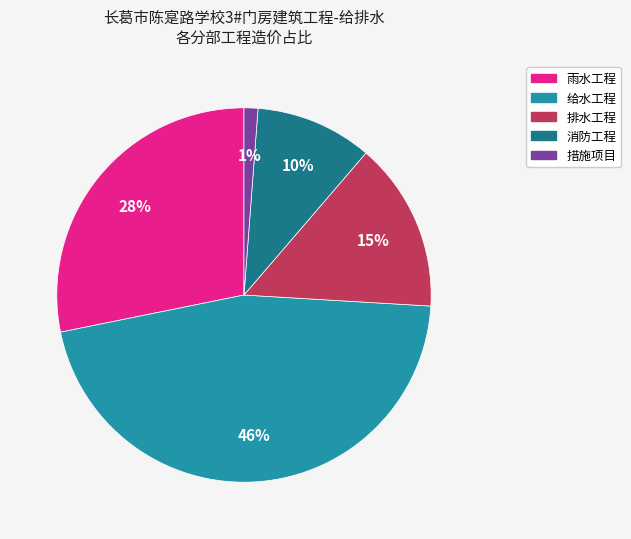

Does 措施项目 represent more than half of the total?

No